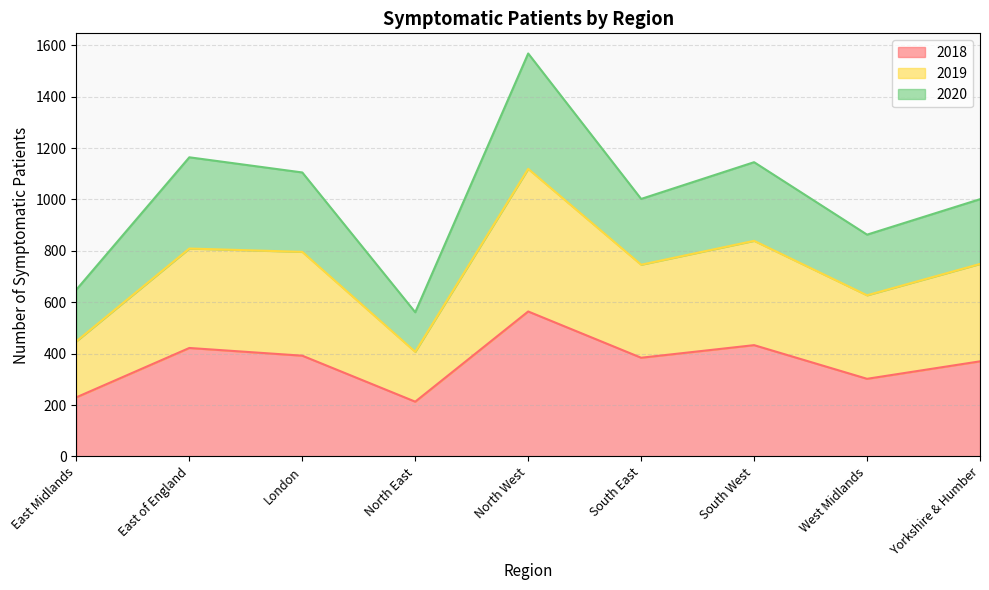

Count the number of categories in the chart.

9